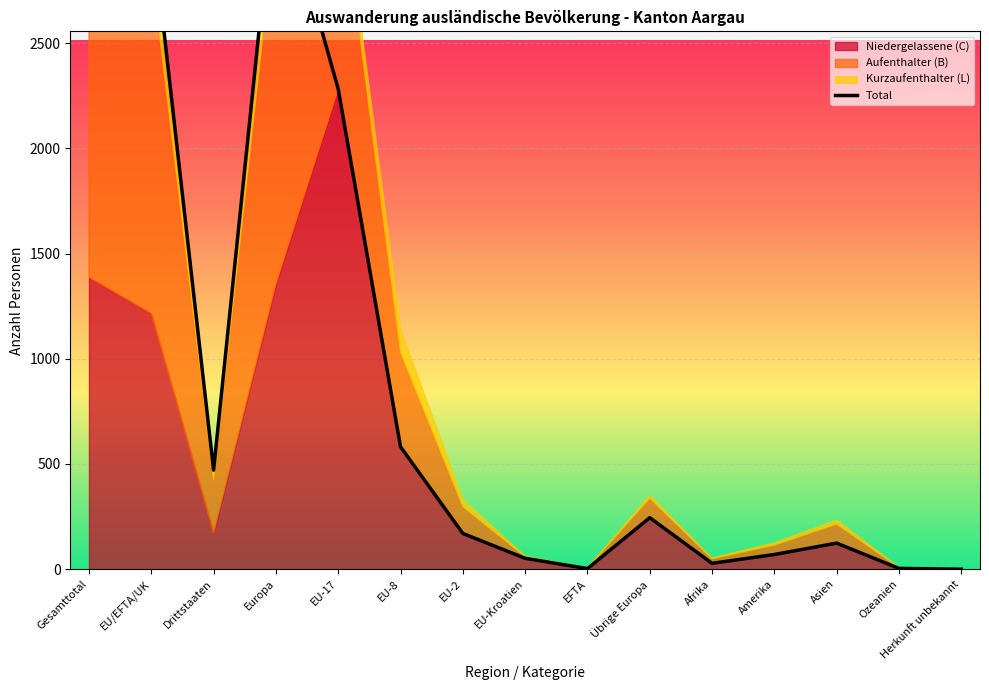

Reading right to left, what are all the values shown in this chart?

Herkunft unbekannt=0	Ozeanien=4	Asien=124	Amerika=70	Afrika=28	Übrige Europa=245	EFTA=3	EU-Kroatien=52	EU-2=170	EU-8=582	EU-17=2282	Europa=3334	Drittstaaten=471	EU/EFTA/UK=3089	Gesamttotal=3560